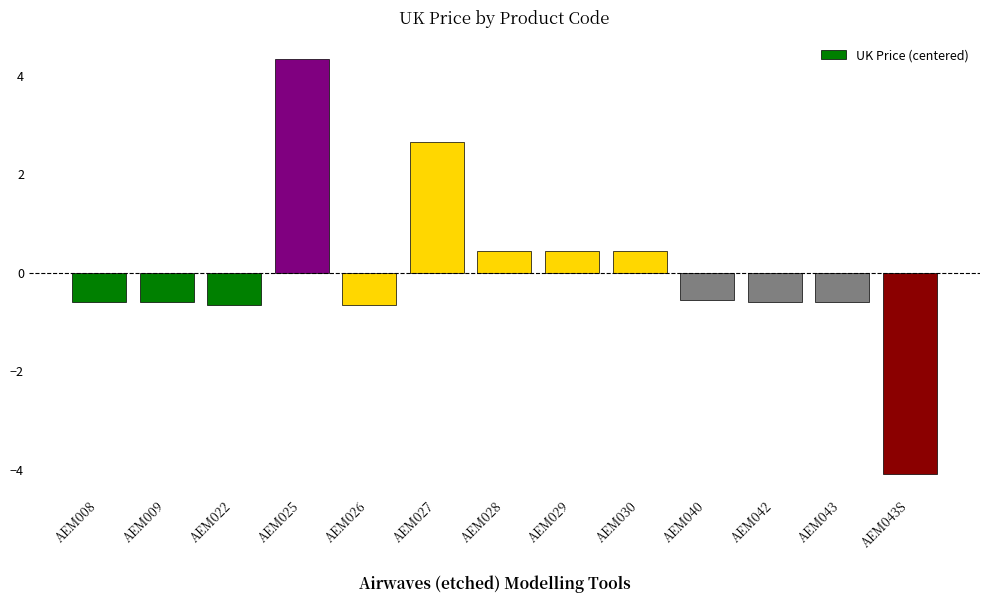

What is the difference between the second highest and second lowest values?

3.3